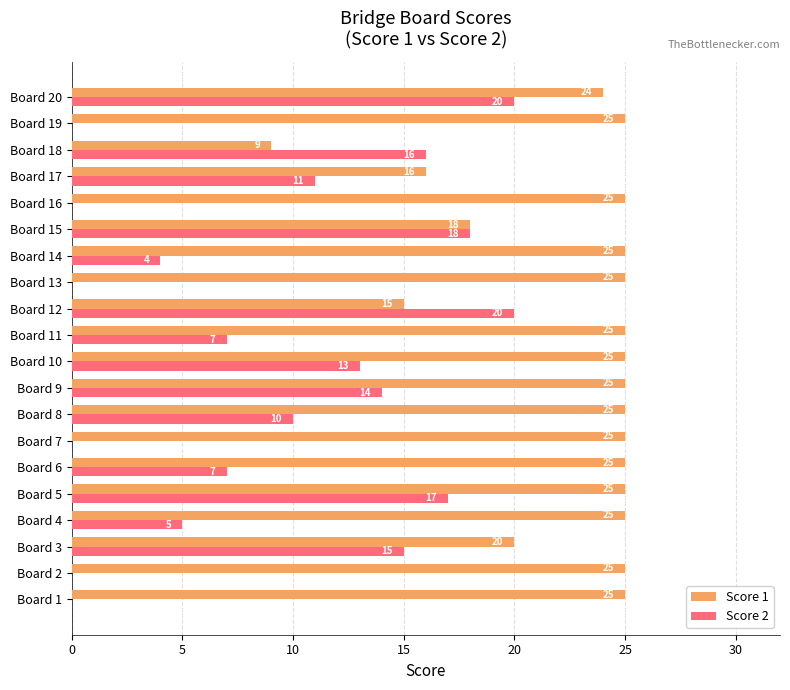

Is the value of Score 2 at Board 5 greater than the value of Score 1 at Board 4?

No